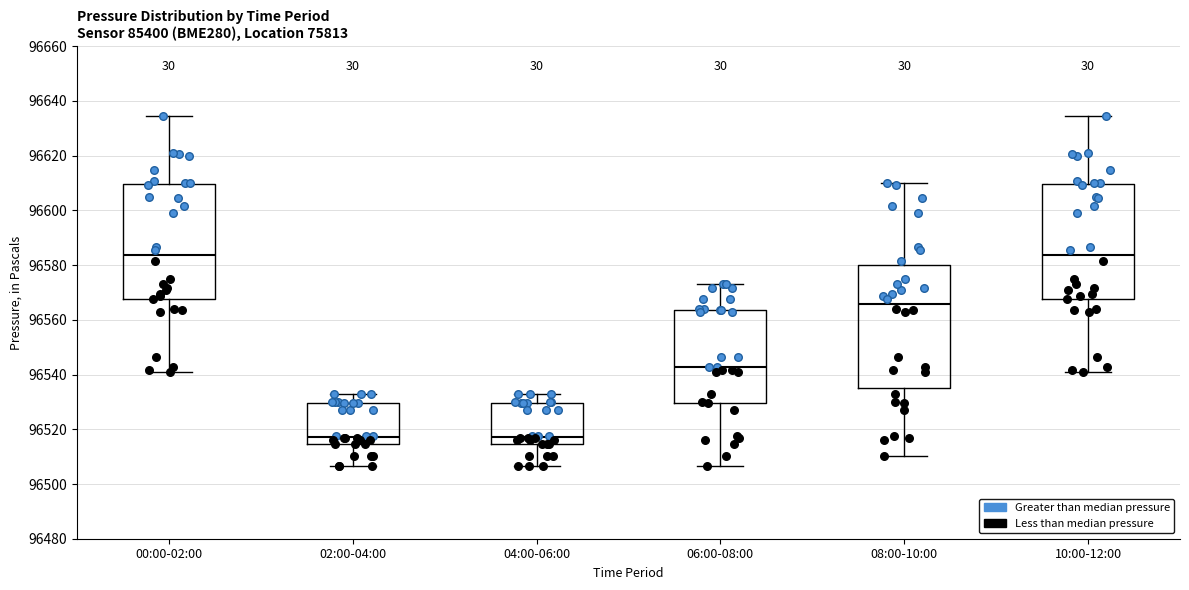

Reading left to right, transcribe this box plot: for each box, give where its median line is, the range the box spans, and where its two whiskers end, as read against the y-axis. The values are not printed on the chart, so give them approximately, as read against the axis.

00:00-02:00: median 96584, box 96568 to 96610, whiskers 96540 to 96634
02:00-04:00: median 96518, box 96514 to 96530, whiskers 96506 to 96534
04:00-06:00: median 96518, box 96514 to 96530, whiskers 96506 to 96534
06:00-08:00: median 96542, box 96530 to 96564, whiskers 96506 to 96574
08:00-10:00: median 96566, box 96534 to 96580, whiskers 96510 to 96610
10:00-12:00: median 96584, box 96568 to 96610, whiskers 96540 to 96634